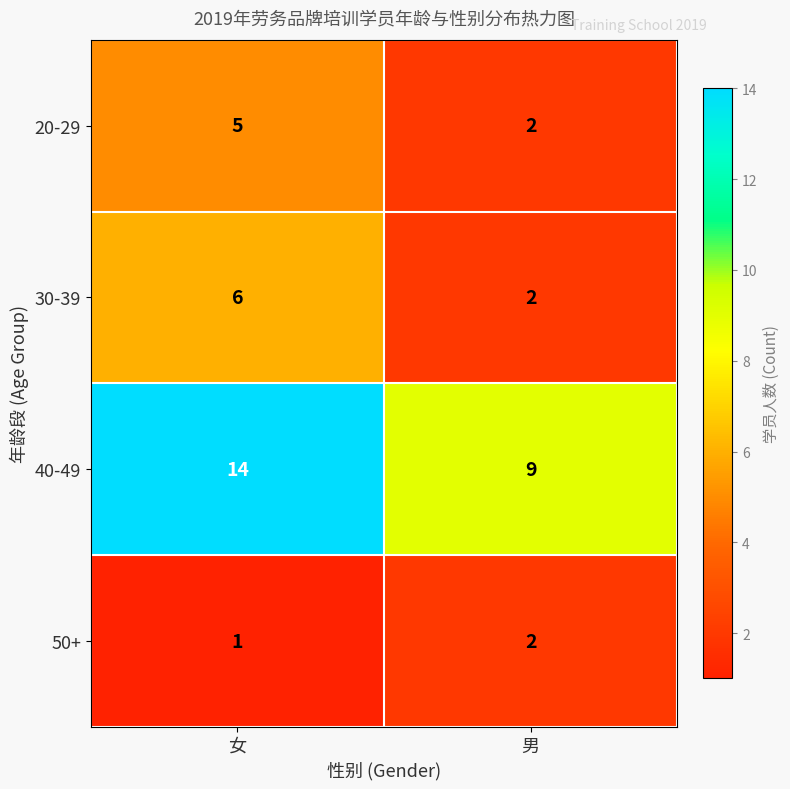

What is the difference between the 30-39 values at 男 and 女?

4